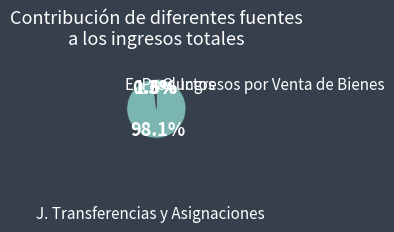

Is there any slice that represents more than half of the pie?

Yes